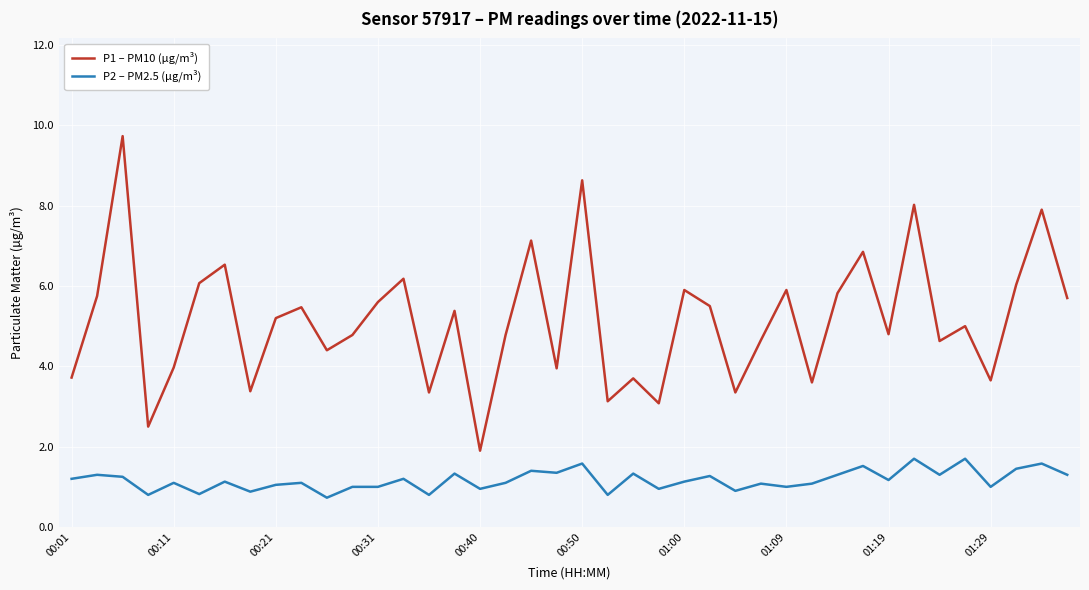

List the series in order of their overall mean, lowest first.

P2 – PM2.5 (µg/m³), P1 – PM10 (µg/m³)